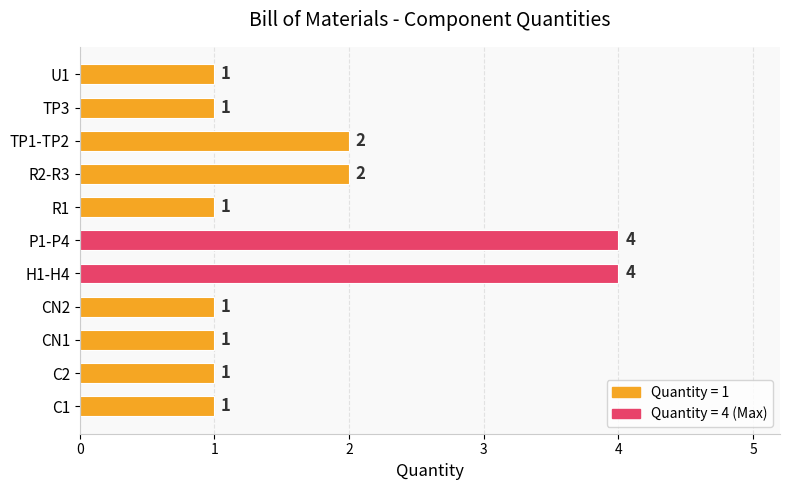

Does the chart contain stacked bars?

No